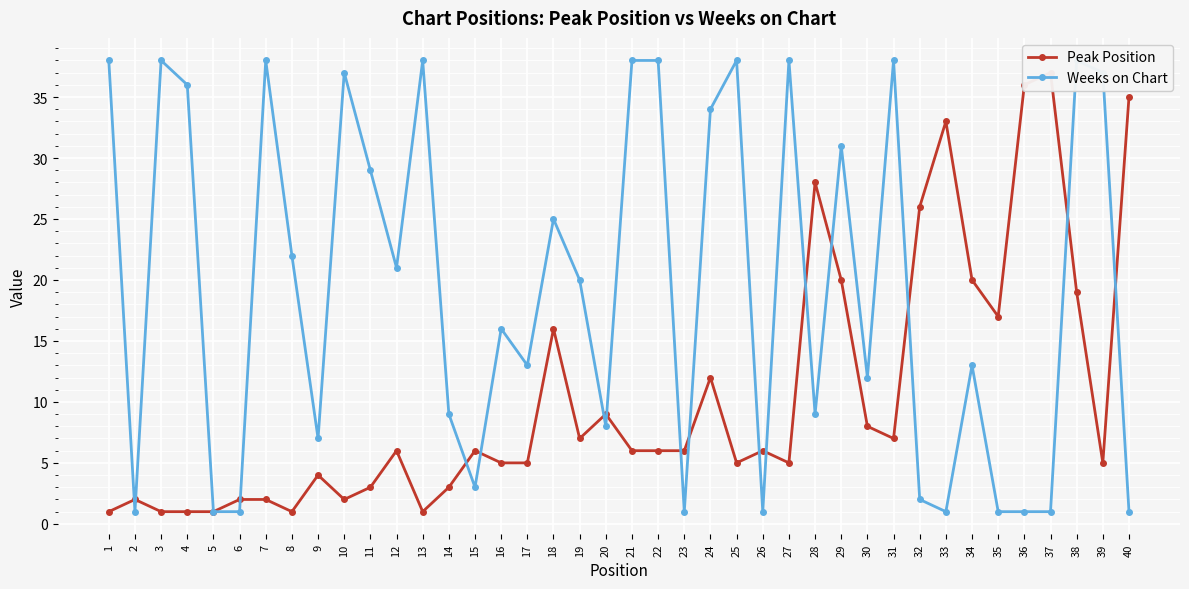

The Weeks on Chart series shows 7 at 9. True or false?

True